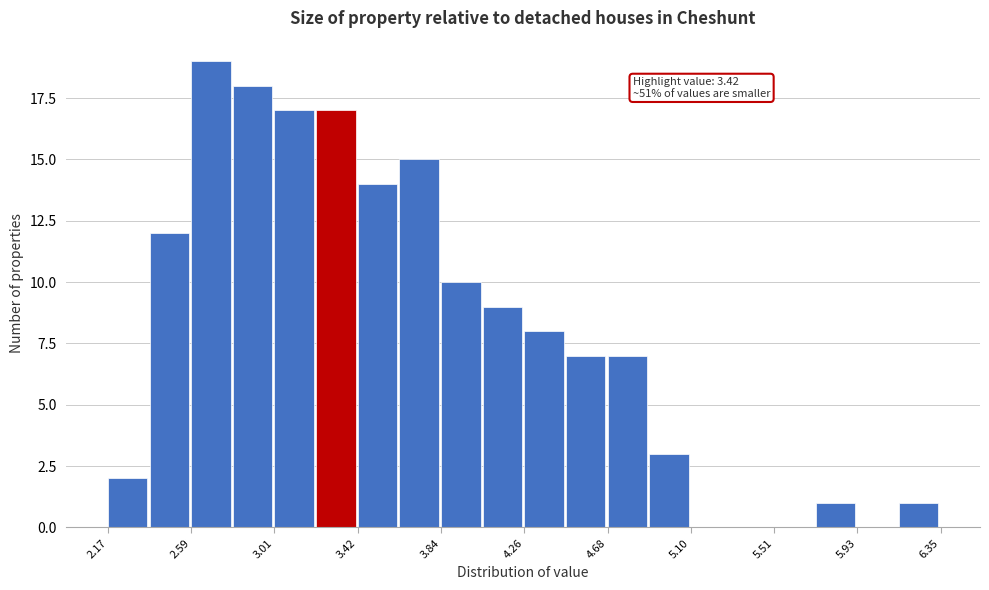

Over which range of the x-axis is the bar tallest?

2.60 to 2.80